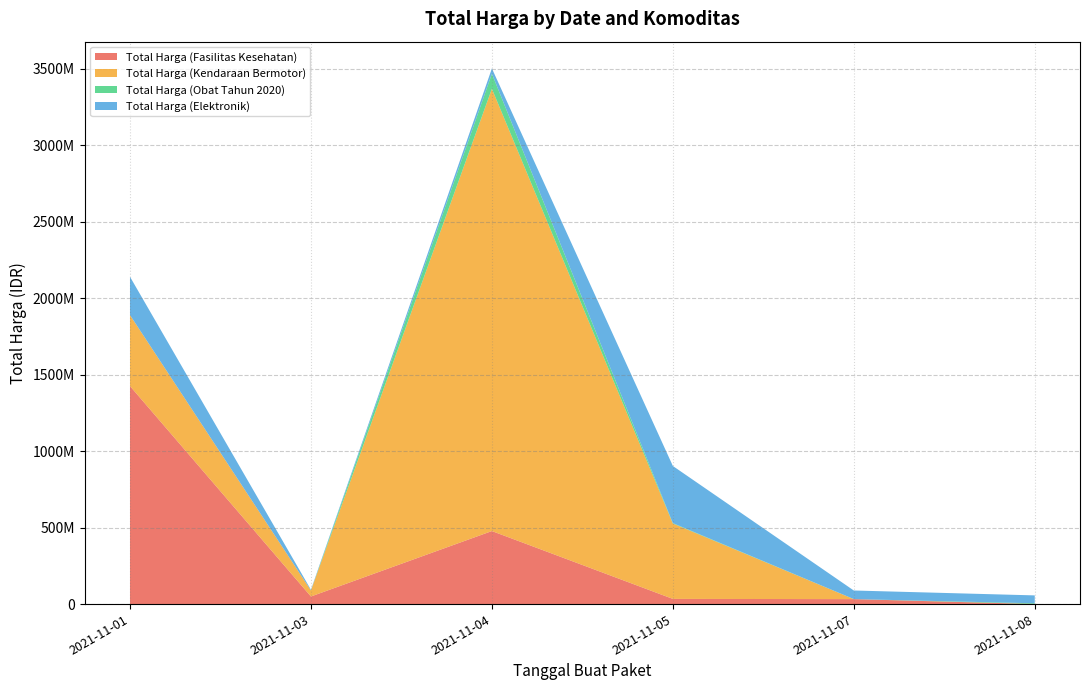

Reading right to left, transcribe all the data shown in this chart.

Total Harga (Fasilitas Kesehatan): 577875	32441200	34000000	477600000	49730040	1425867900
Total Harga (Kendaraan Bermotor): 0	0	493000000	2892122000	39440000	464002100
Total Harga (Obat Tahun 2020): 4672200	265000	2772000	98772570	78000	333600
Total Harga (Elektronik): 51601000	56152800	373404000	34292000	4350000	250350000